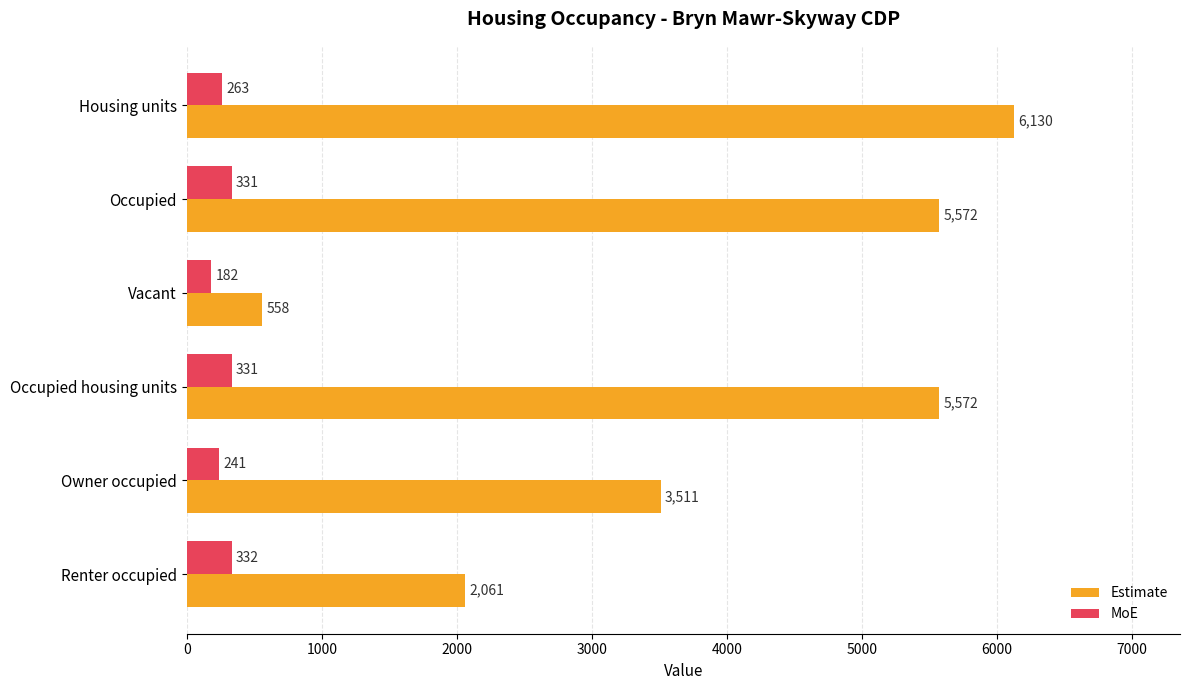

At how many categories does at least one series exceed 329?

6